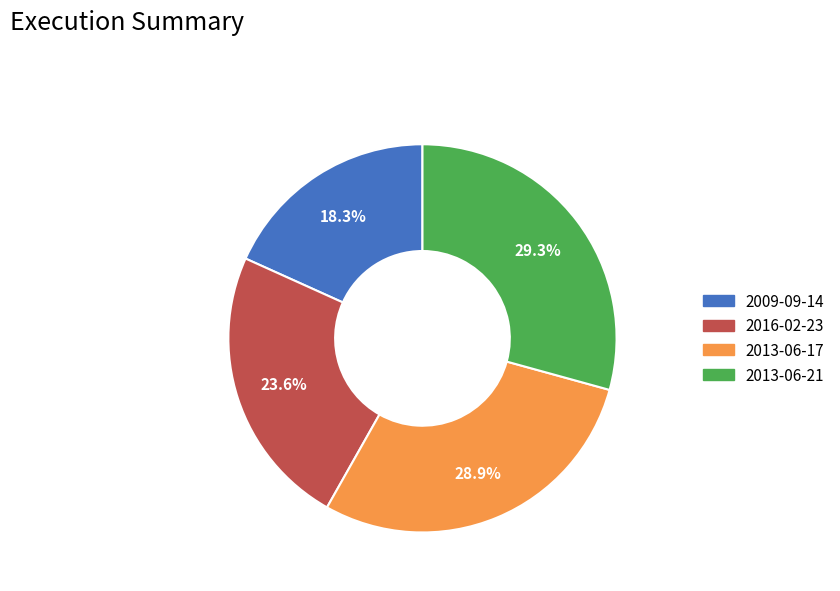

To the nearest percent, what is the average slice percentage?

25%